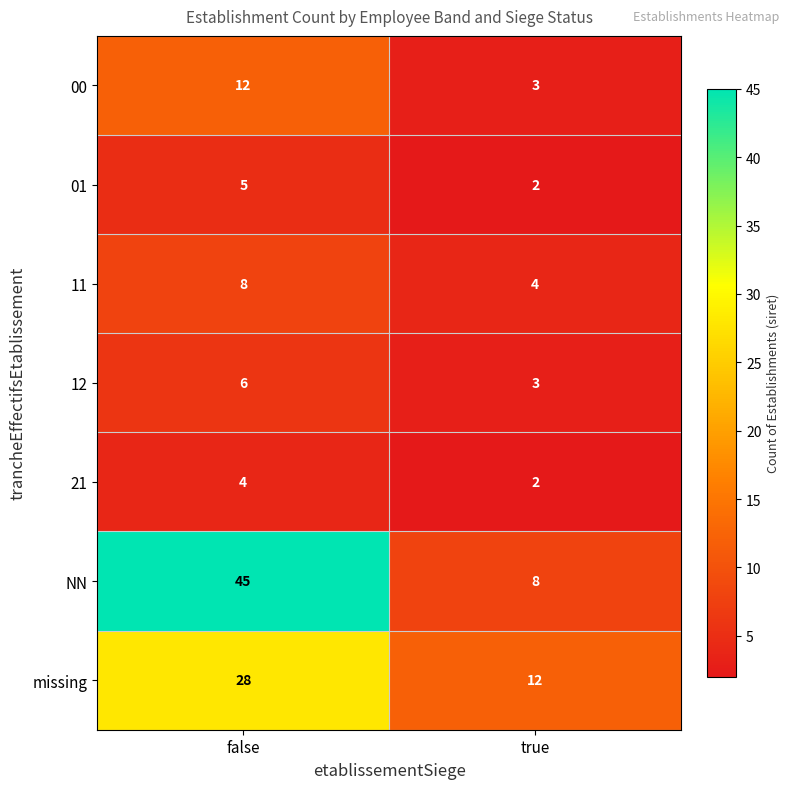

Rank the series by their maximum value, from highest to lowest.

NN, missing, 00, 11, 12, 01, 21